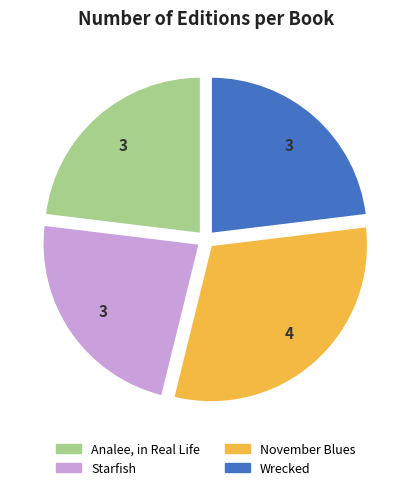

Count the number of slices in the pie.

4